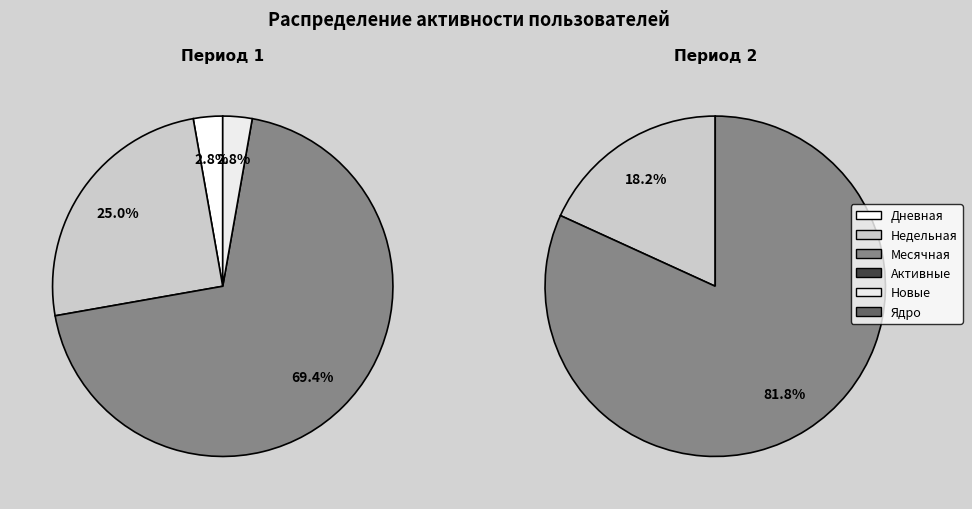

Rank the categories by Новые value from lowest to highest.

Недельная, Месячная, Активные, Новые, Дневная